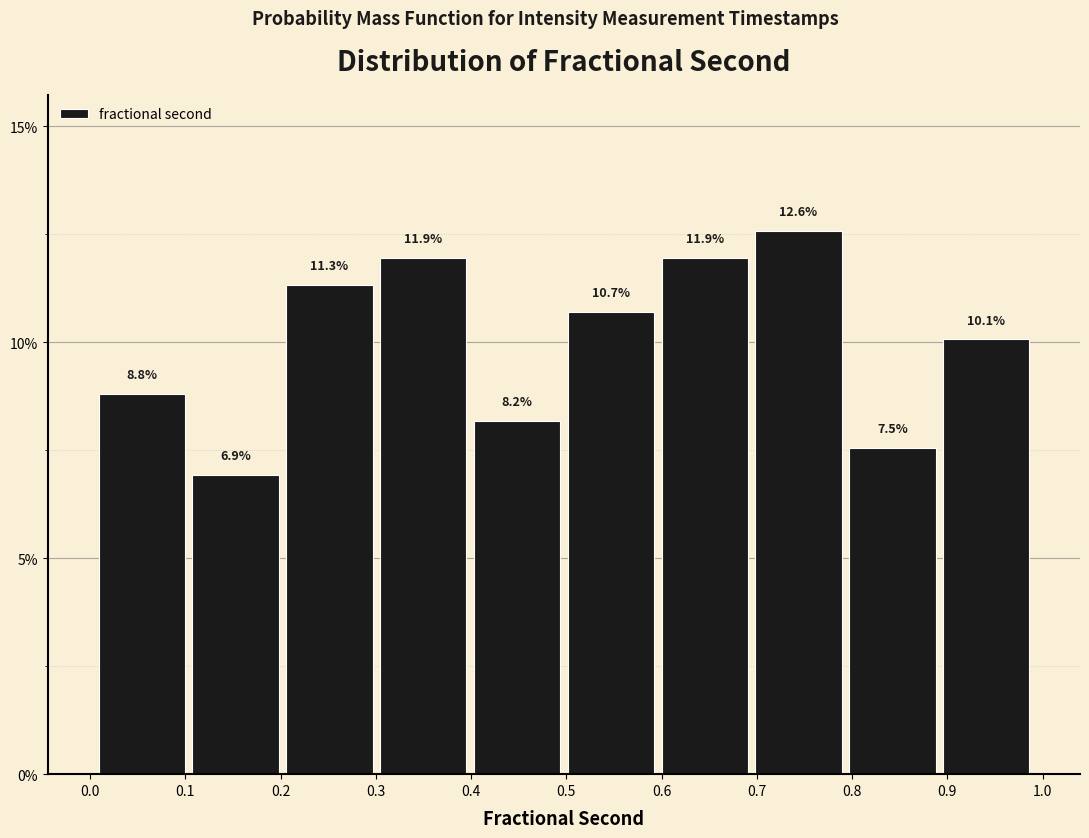

Over which range of the x-axis is the bar tallest?

0.69 to 0.79